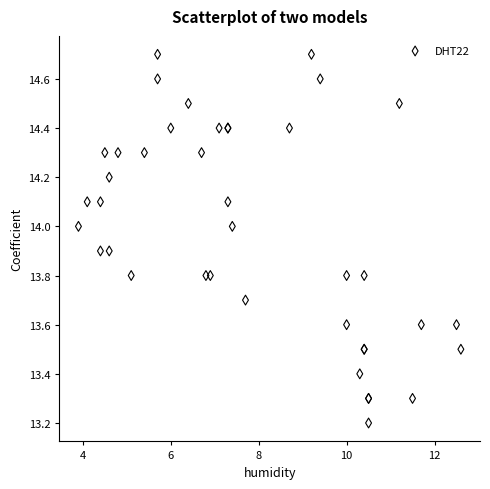

What Y value in the scatter plot is closest to 13?

13.2